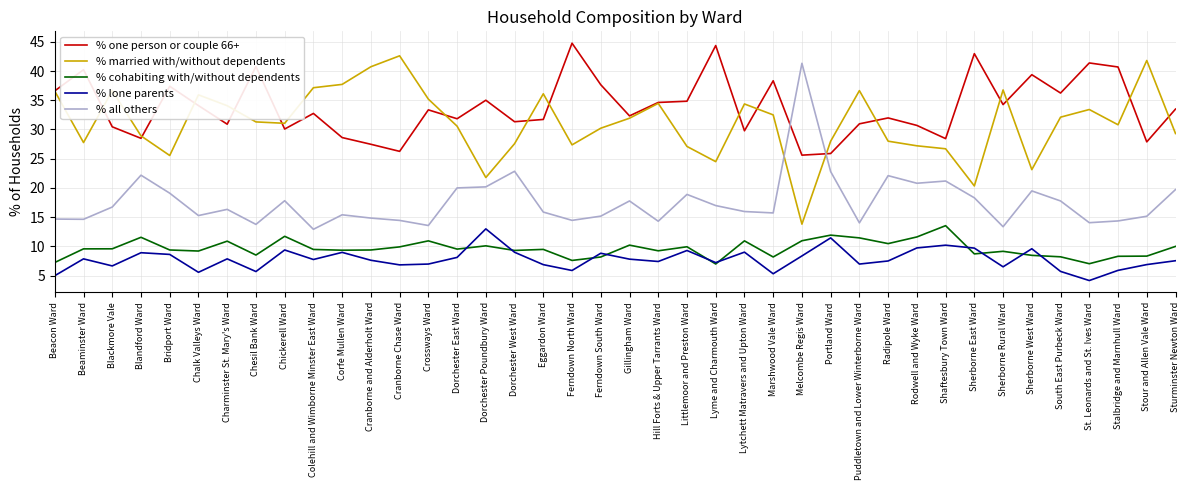

How many lines are shown in the chart?

5